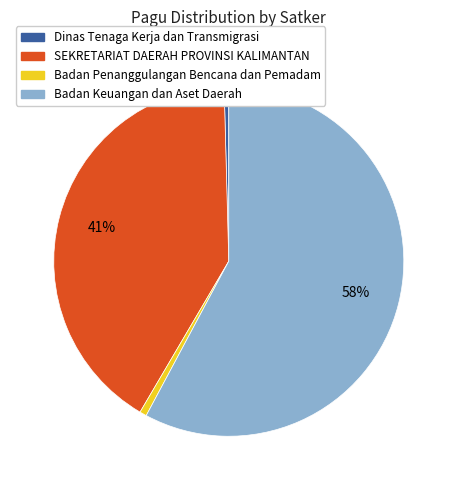

To the nearest percent, what is the average slice percentage?

25%